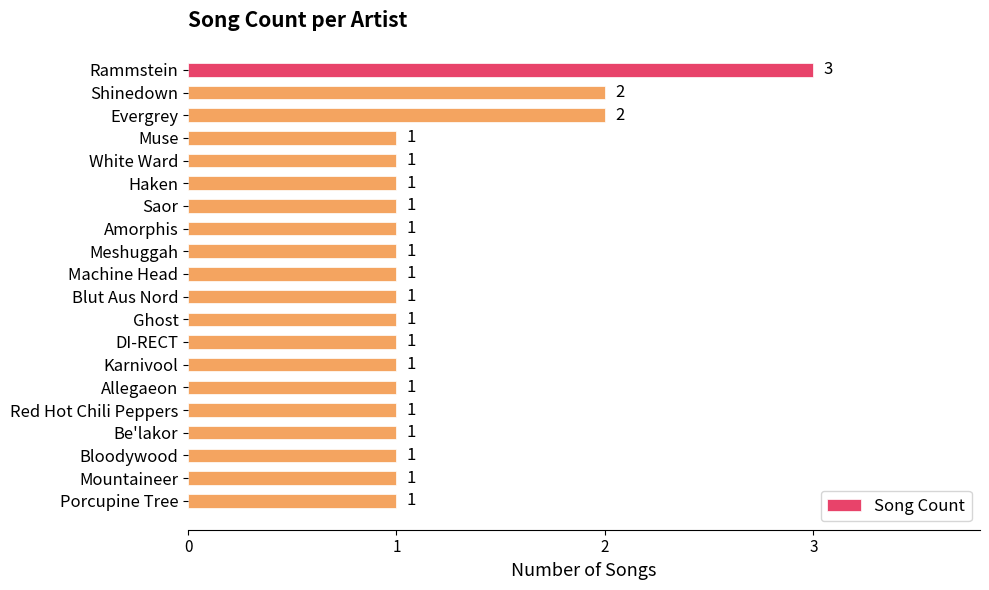

Which has a higher value, DI-RECT or Rammstein?

Rammstein